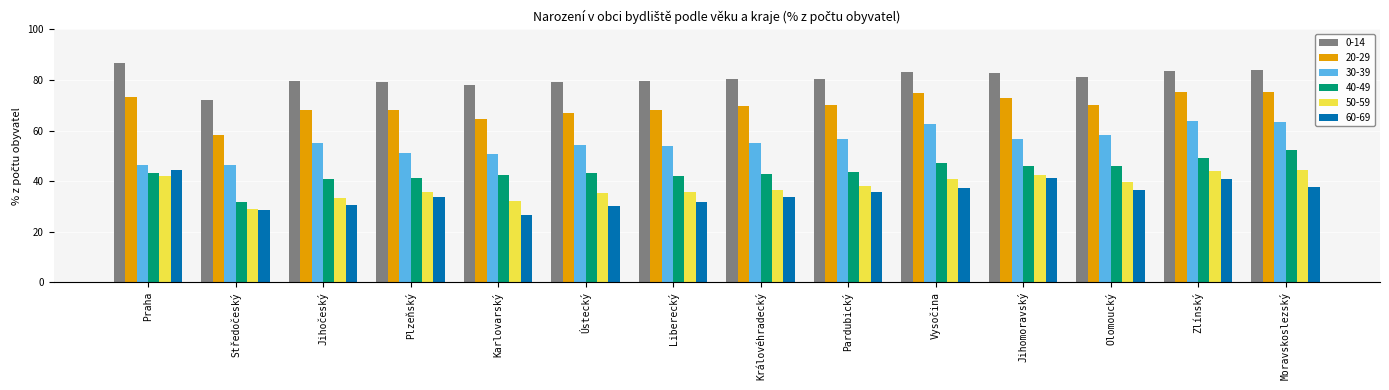

Which series has the largest total across all categories?

0-14